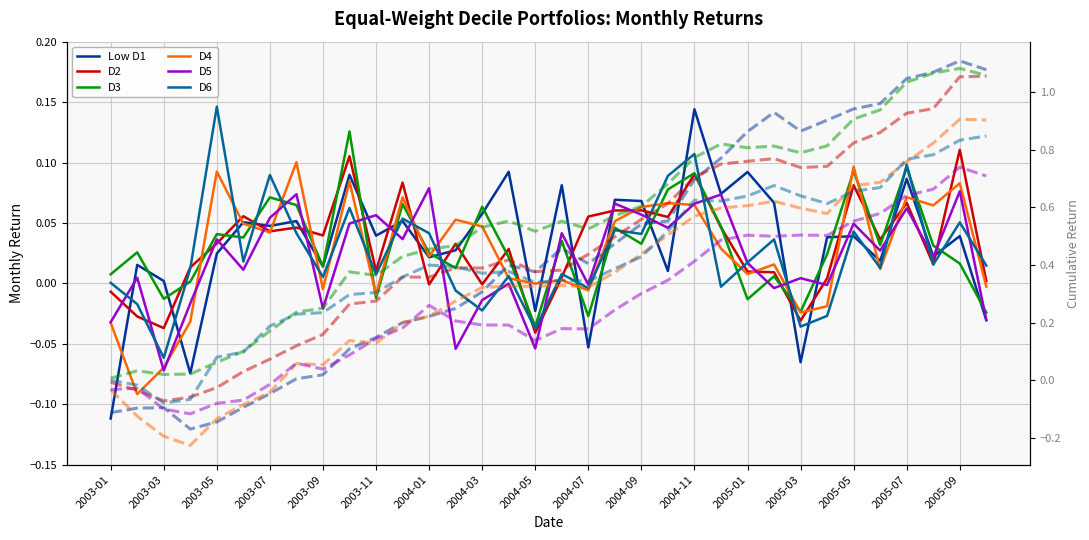

Where does the Low D1 series first go above 0?

2003-02